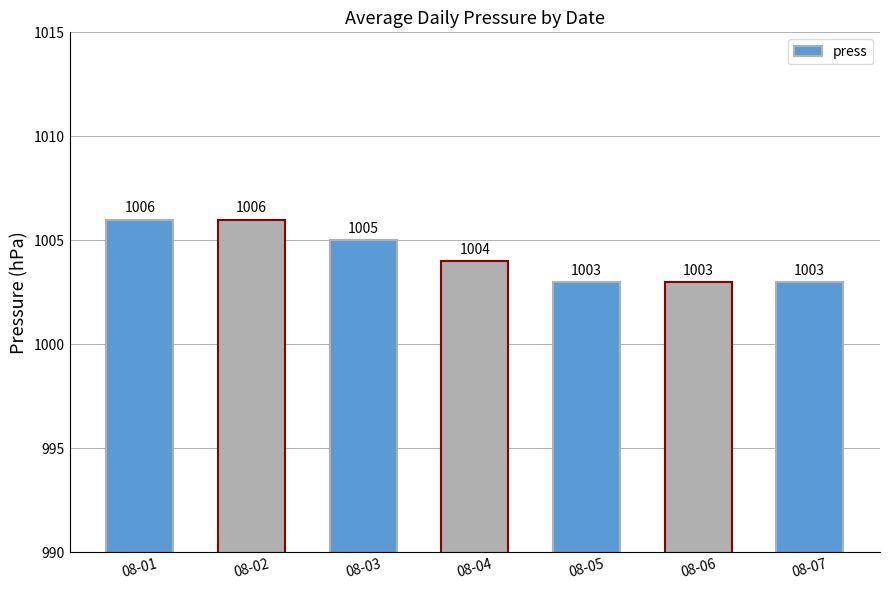

How many values are between 1003 and 1006?

7